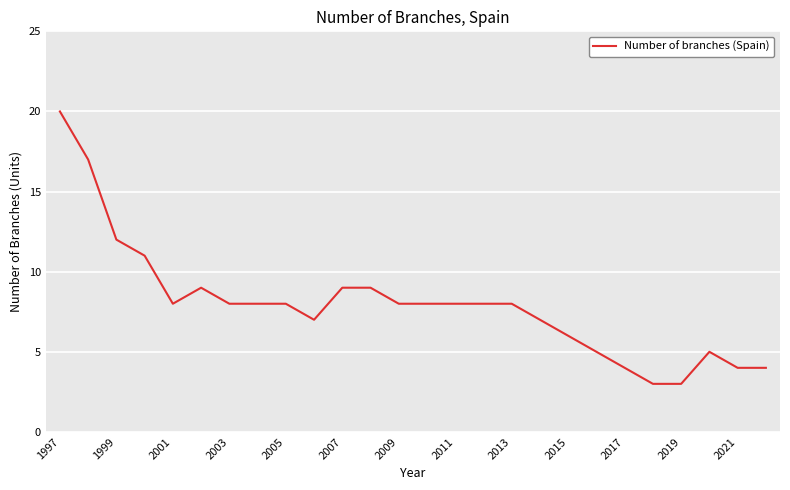

What is the smallest value displayed?

3